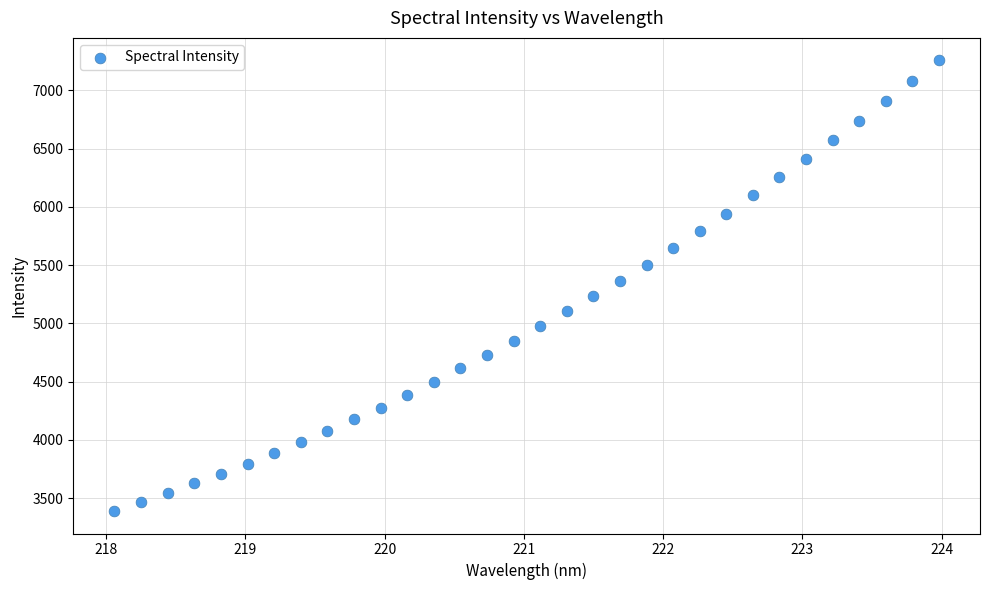

What is the range of Y values (max minus min)?

3867.3